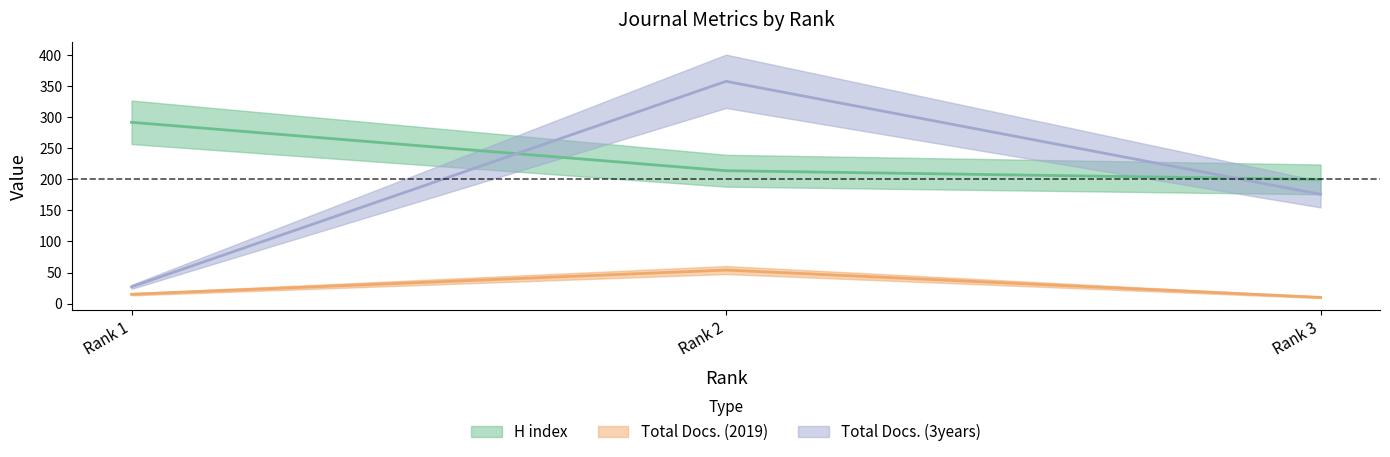

Reading left to right, list all the values displayed in this chart.

H index: Rank 1=292	Rank 2=214	Rank 3=200
Total Docs. (2019): Rank 1=15	Rank 2=54	Rank 3=10
Total Docs. (3years): Rank 1=27	Rank 2=358	Rank 3=176